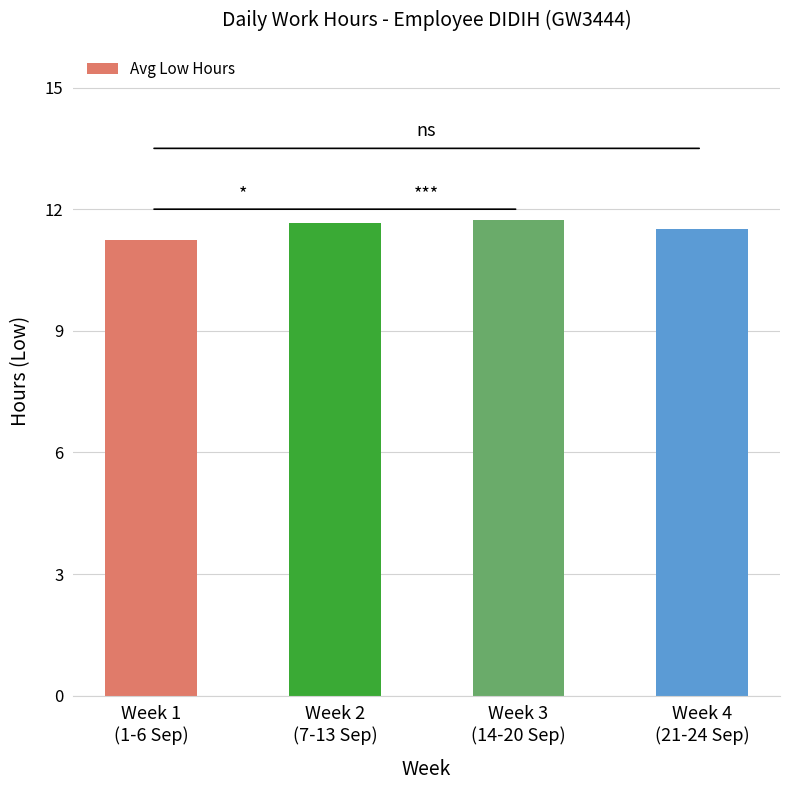

What is the minimum value shown in the chart?

11.2